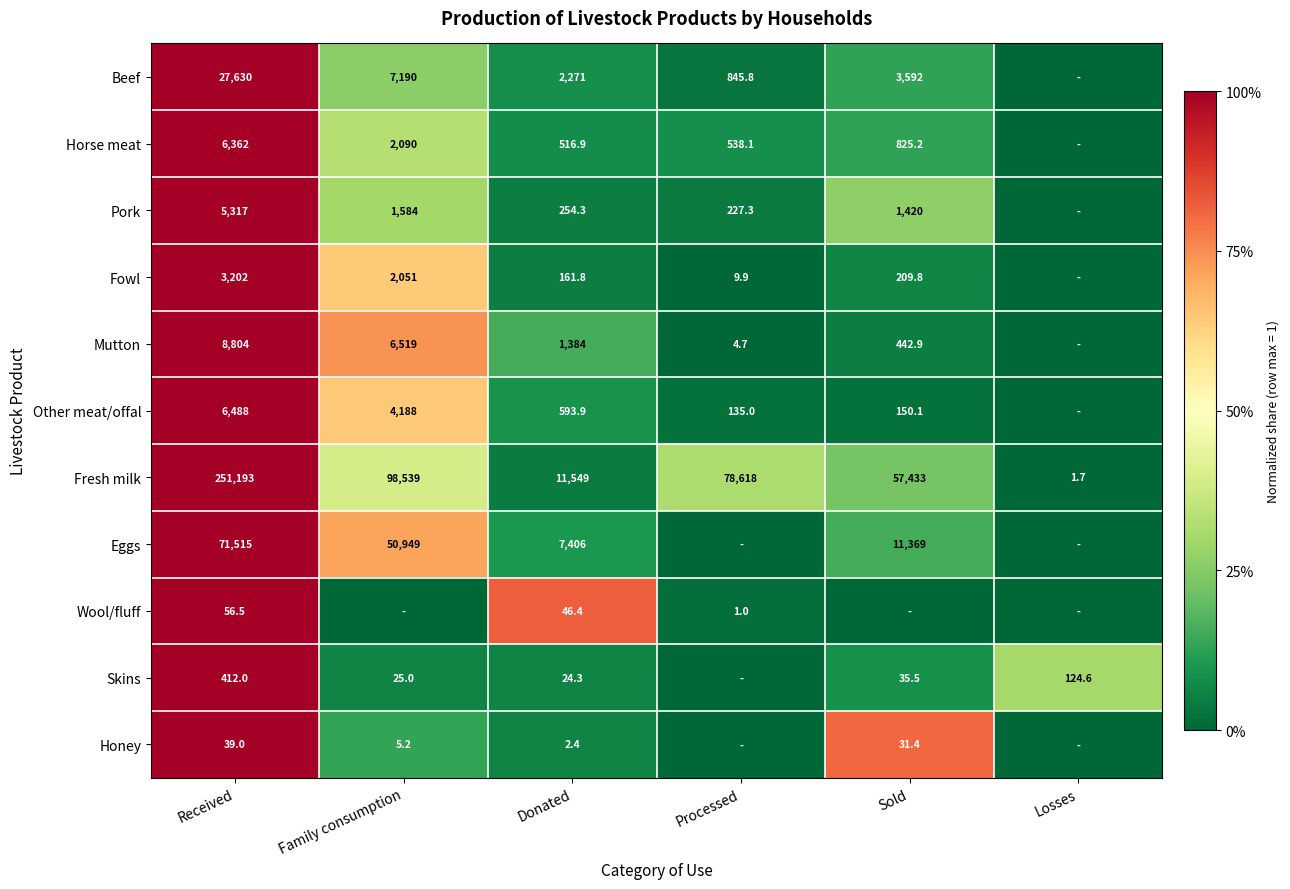

Between Received and Donated, which series saw the biggest shift?

Fresh milk